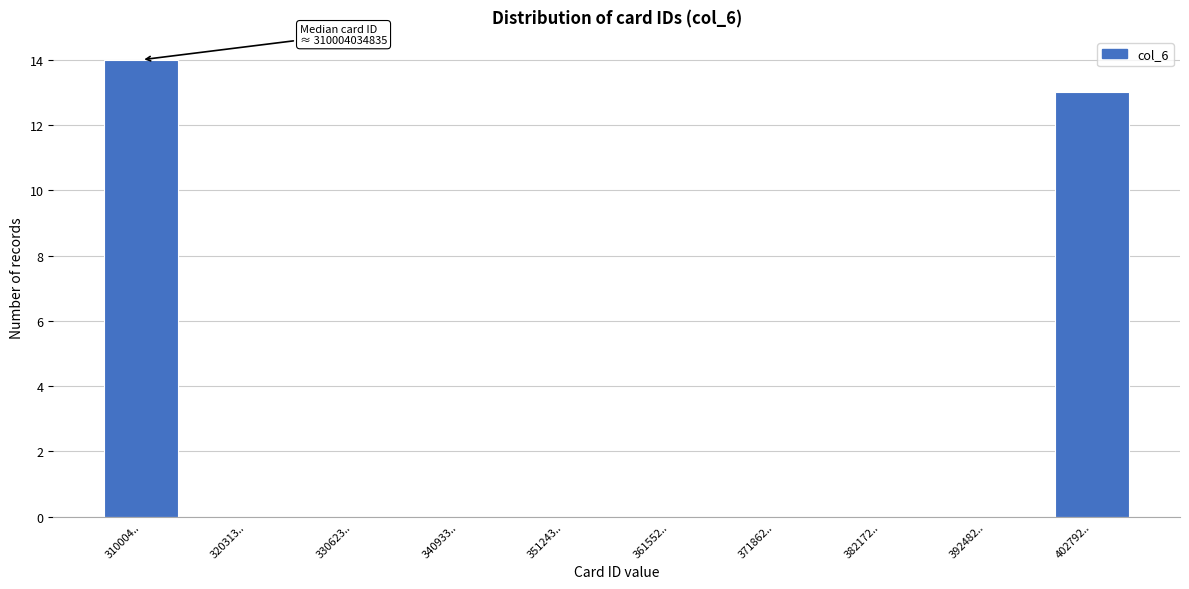

Reading right to left, list all the values displayed in this chart.

402792..=13	392482..=0	382172..=0	371862..=0	361552..=0	351243..=0	340933..=0	330623..=0	320313..=0	310004..=14